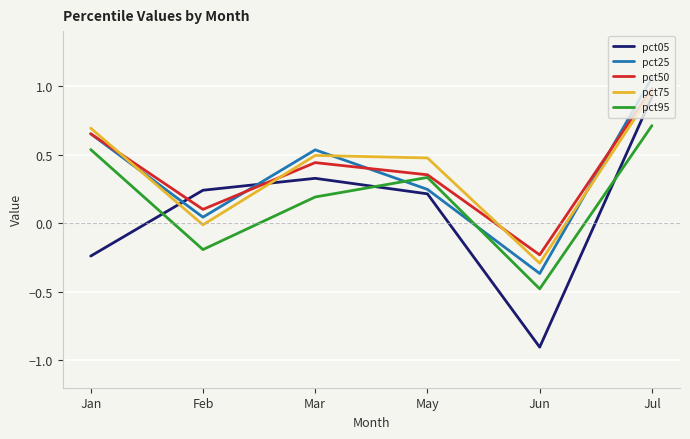

At which category is the sum across all series the highest?

Jul